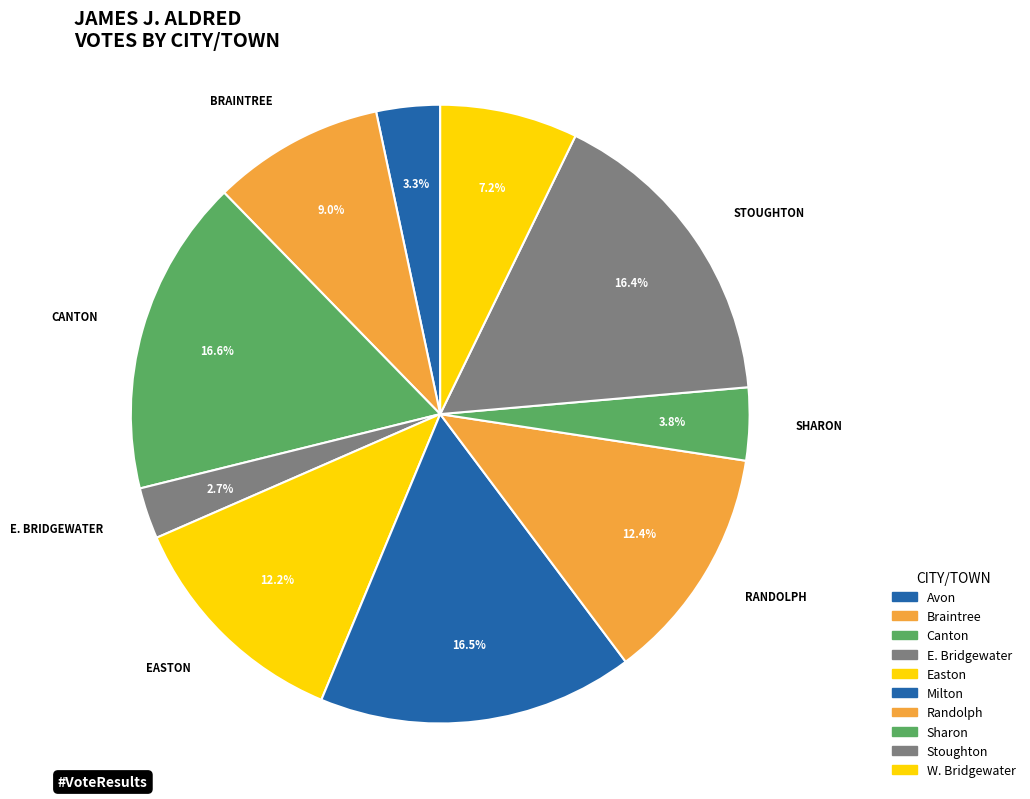

To the nearest percent, what is the difference between the Avon and Stoughton slice percentages?

13%